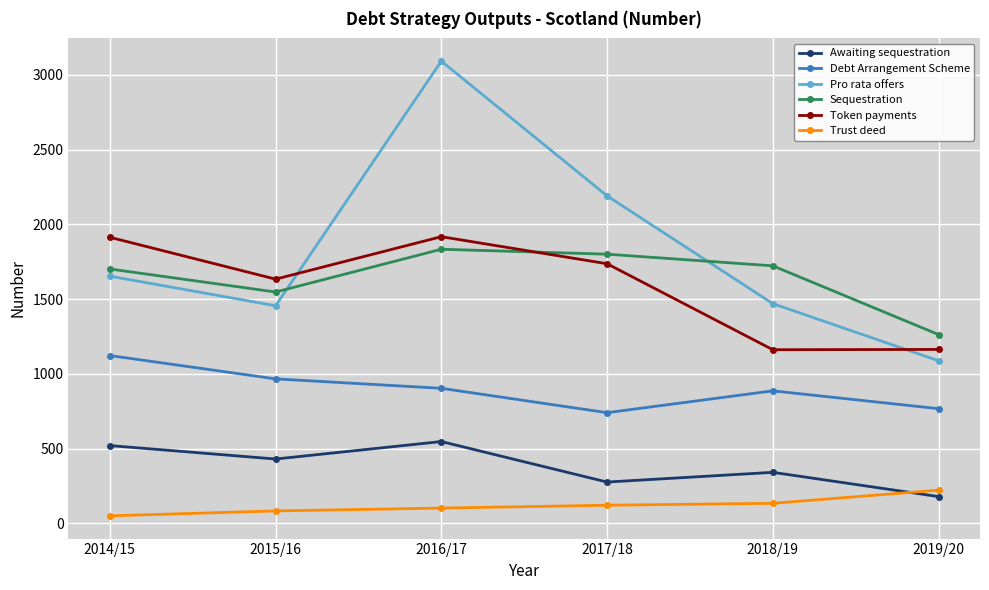

True or false: Pro rata offers and Debt Arrangement Scheme cross at least once.

False